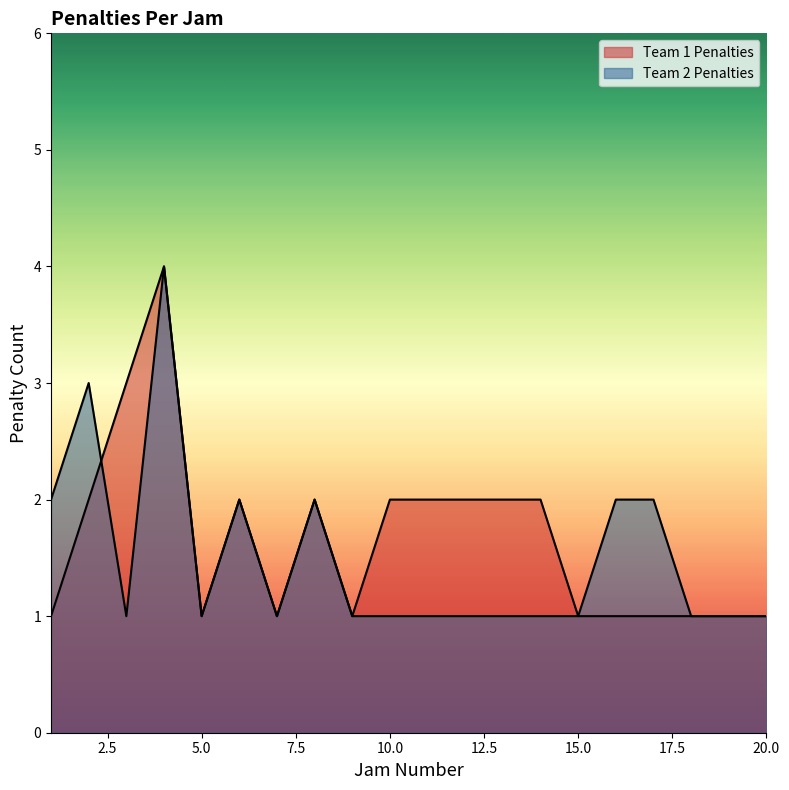

What is the difference between the second highest and second lowest values in the Team 2 Penalties series?

2